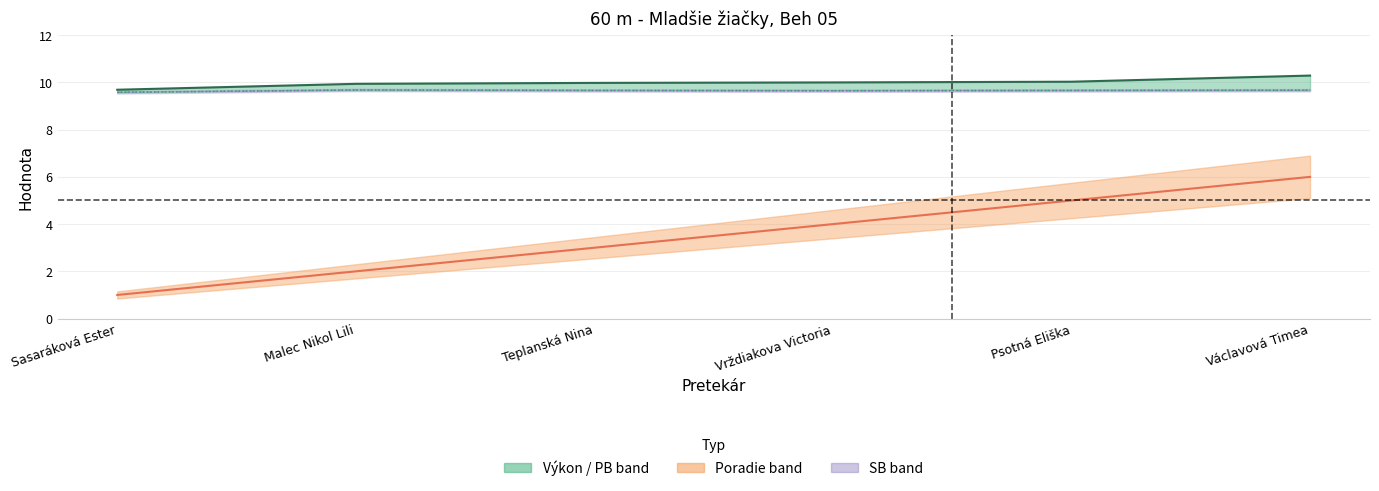

What position from the left is Teplanská Nina?

3